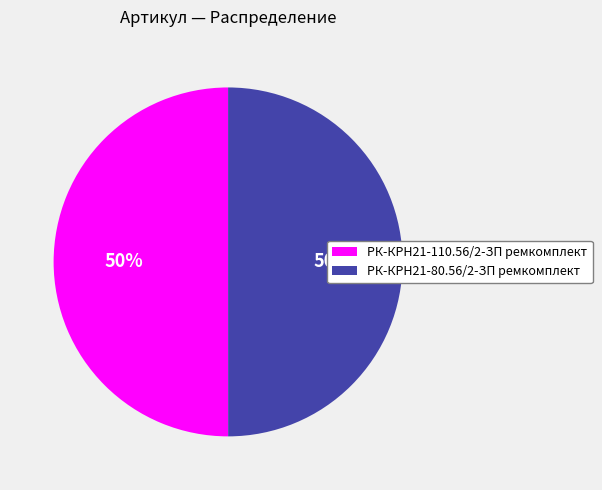

To the nearest percent, what percentage of the pie is РК-КРН21-110.56/2-ЗП ремкомплект?

50%